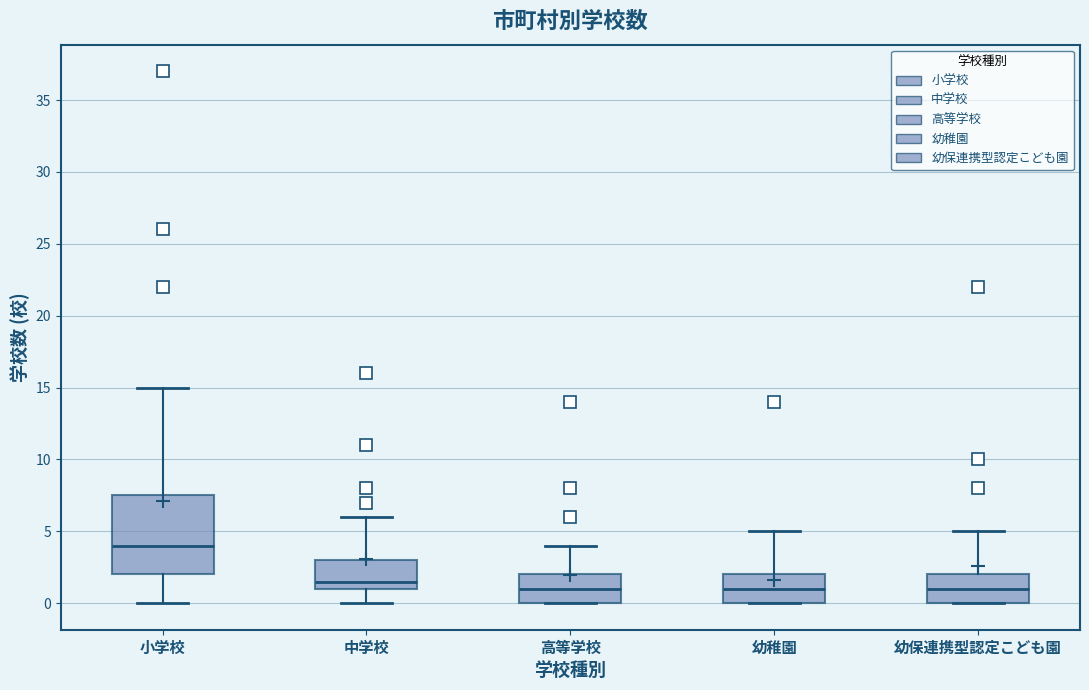

Reading left to right, read every box against the y-axis: the position of its median line, the range the box covers, and the ends of its whiskers. The values are not printed on the chart, so give them approximately, as read against the axis.

小学校: median 4.0, box 2.0 to 7.5, whiskers 0.0 to 15.0
中学校: median 1.5, box 1.0 to 3.0, whiskers 0.0 to 6.0
高等学校: median 1.0, box 0.0 to 2.0, whiskers 0.0 to 4.0
幼稚園: median 1.0, box 0.0 to 2.0, whiskers 0.0 to 5.0
幼保連携型認定こども園: median 1.0, box 0.0 to 2.0, whiskers 0.0 to 5.0